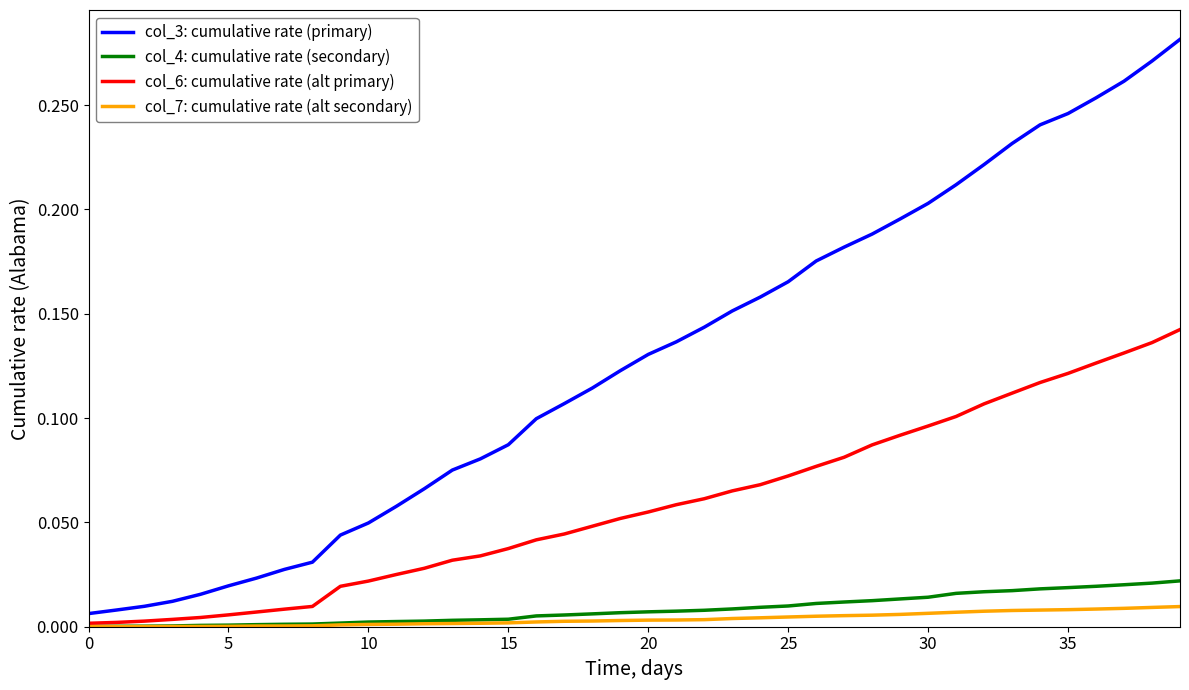

True or false: col_7: cumulative rate (alt secondary) and col_3: cumulative rate (primary) cross at least once.

False